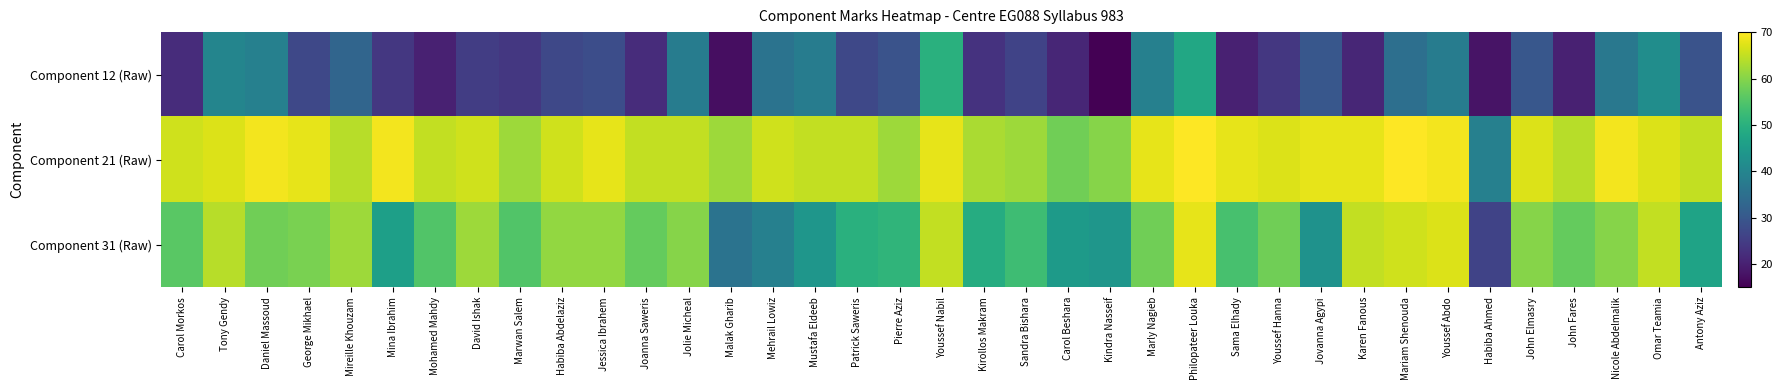

Between Carol Beshara and Antony Aziz, which is larger?

Antony Aziz